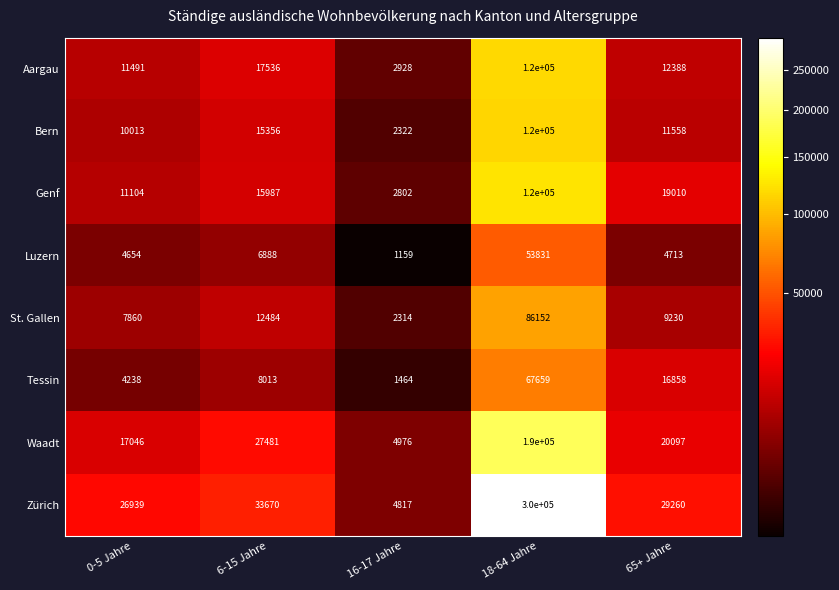

The St. Gallen series shows 2314 at 16-17 Jahre. True or false?

True